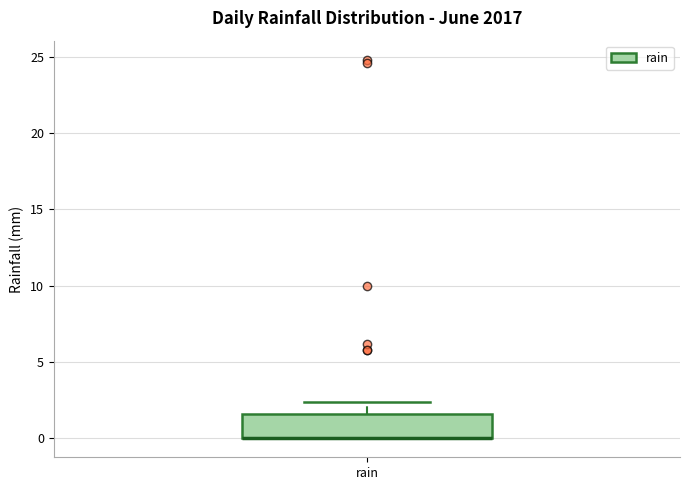

Read this box plot against the y-axis: the position of the median line, the range covered by the box, and the ends of both whiskers. The values are not printed on the chart, so give them approximately, as read against the axis.

median 0.0 (drawn on the box's lower edge), box 0.0 to 1.5, whiskers 0.0 to 2.5